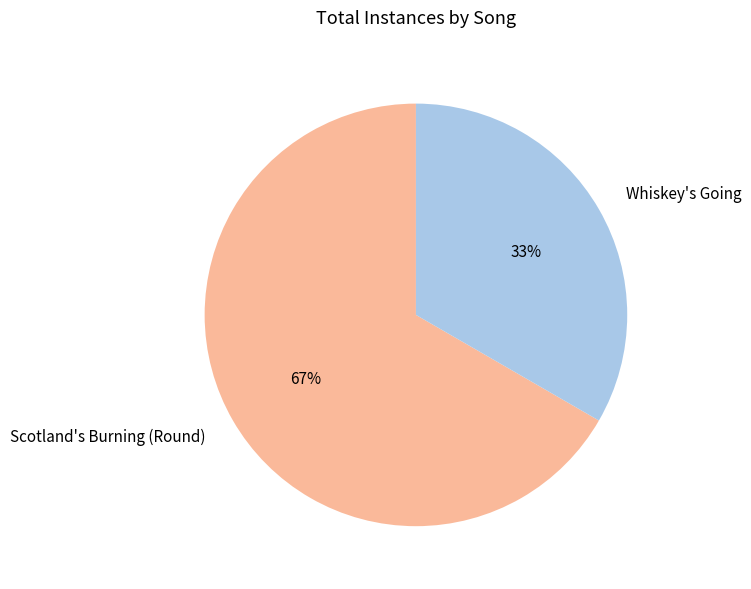

To the nearest percent, what percentage of the pie is Whiskey's Going?

33%